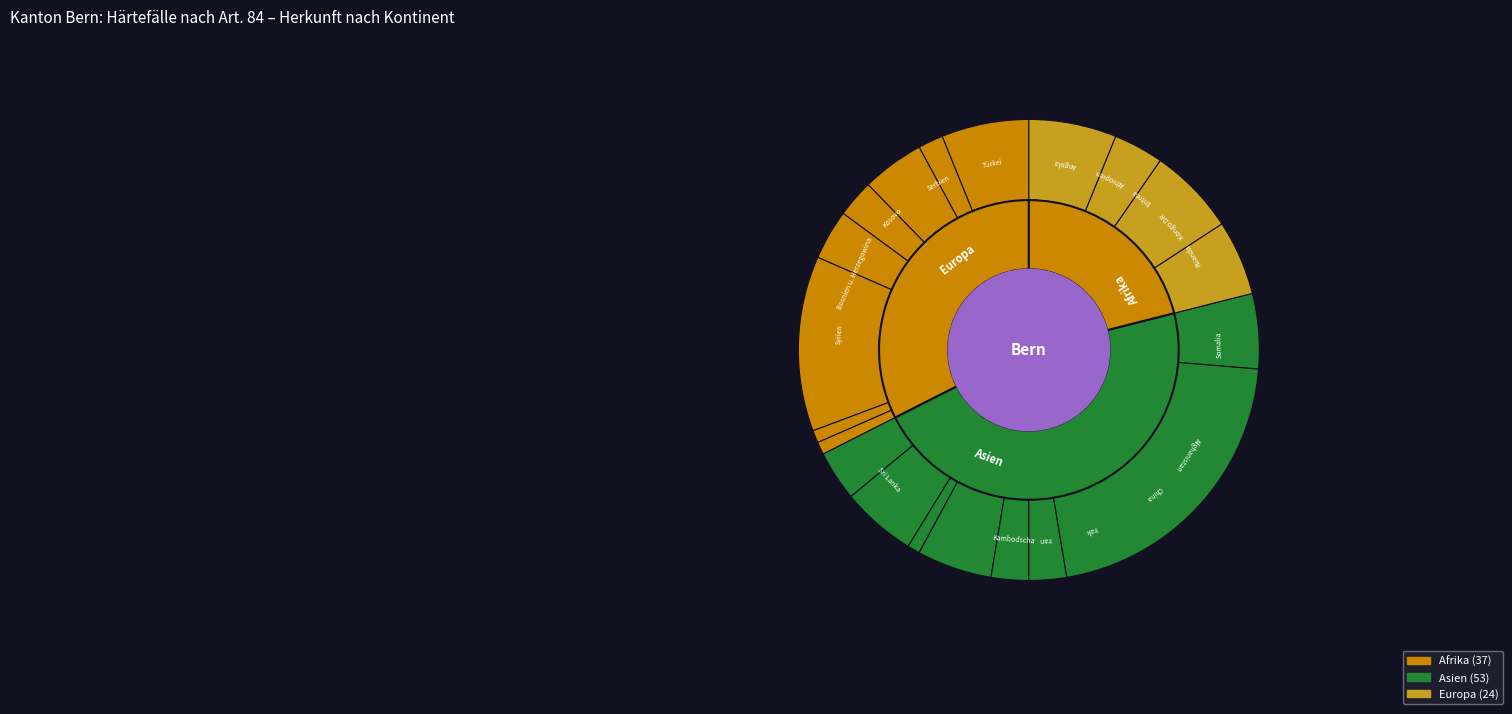

True or false: Afrika accounts for 32% of the total.

True